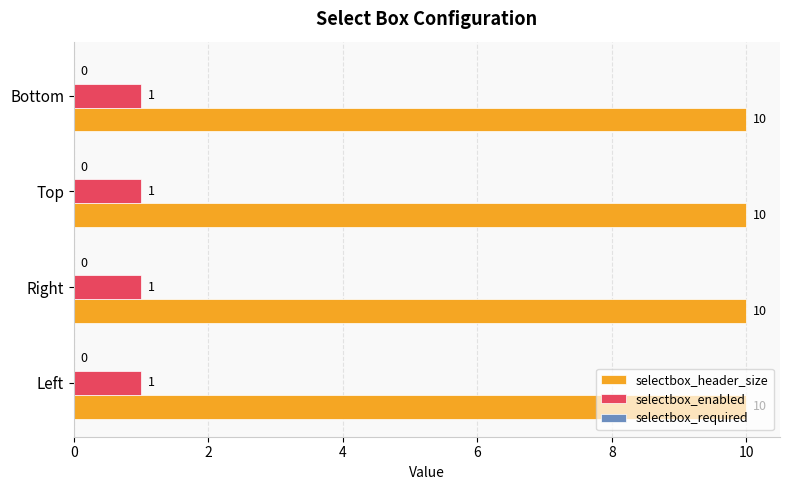

The value of selectbox_header_size at Right is 3. True or false?

False